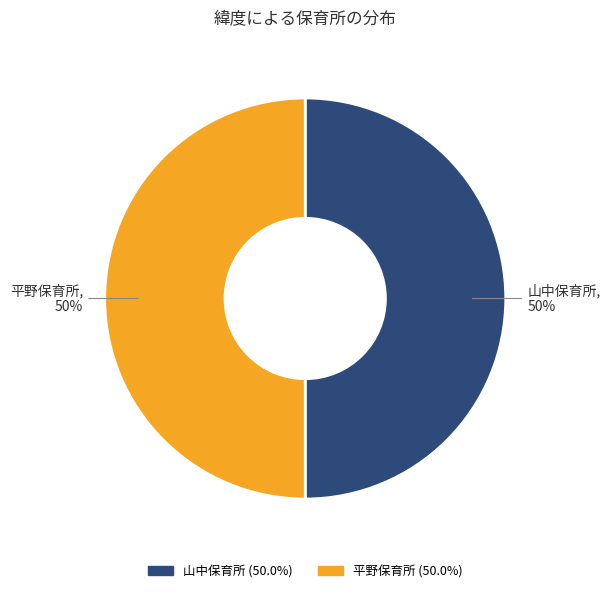

Approximately how many times larger is the value at 平野保育所 compared to 山中保育所?

1.0